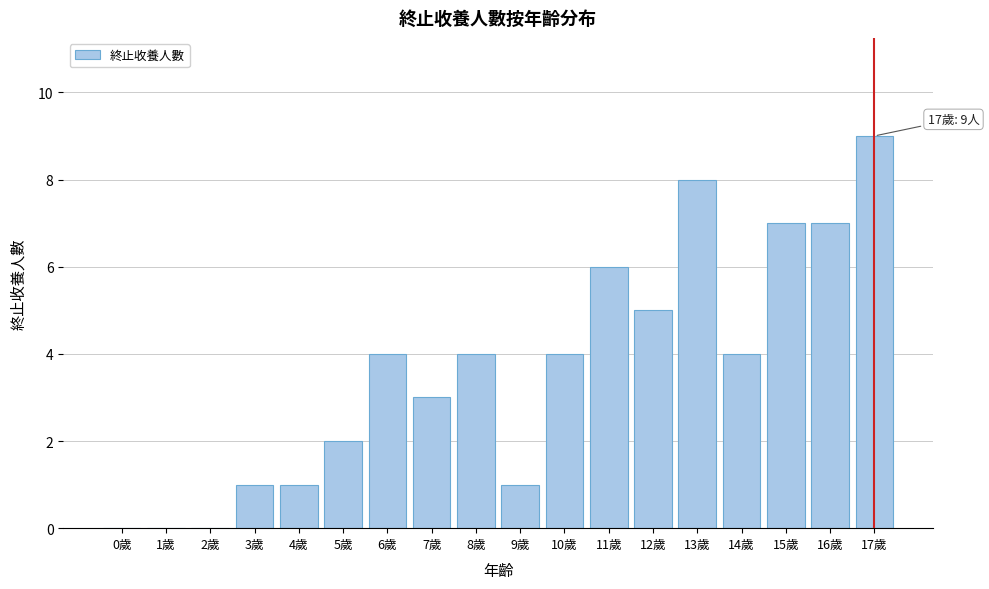

Reading left to right, extract all data points from this chart.

0歲=0	1歲=0	2歲=0	3歲=1	4歲=1	5歲=2	6歲=4	7歲=3	8歲=4	9歲=1	10歲=4	11歲=6	12歲=5	13歲=8	14歲=4	15歲=7	16歲=7	17歲=9